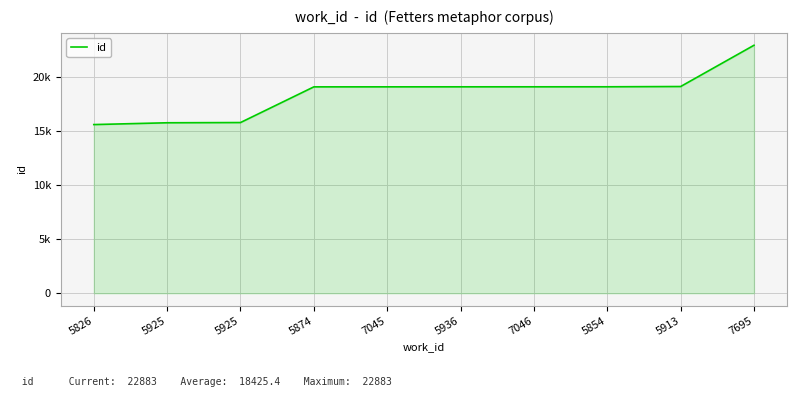

What is the label of the 7th point from the left?

7046